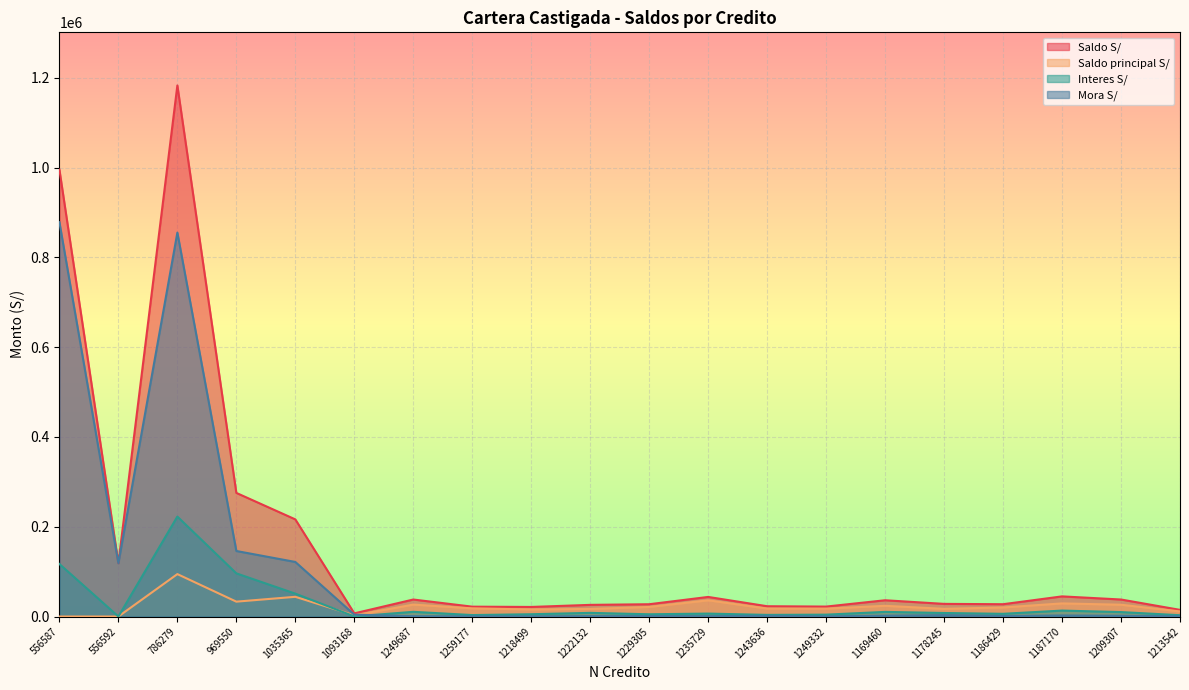

What are all the series names shown in the legend?

Saldo S/, Saldo principal S/, Interes S/, Mora S/